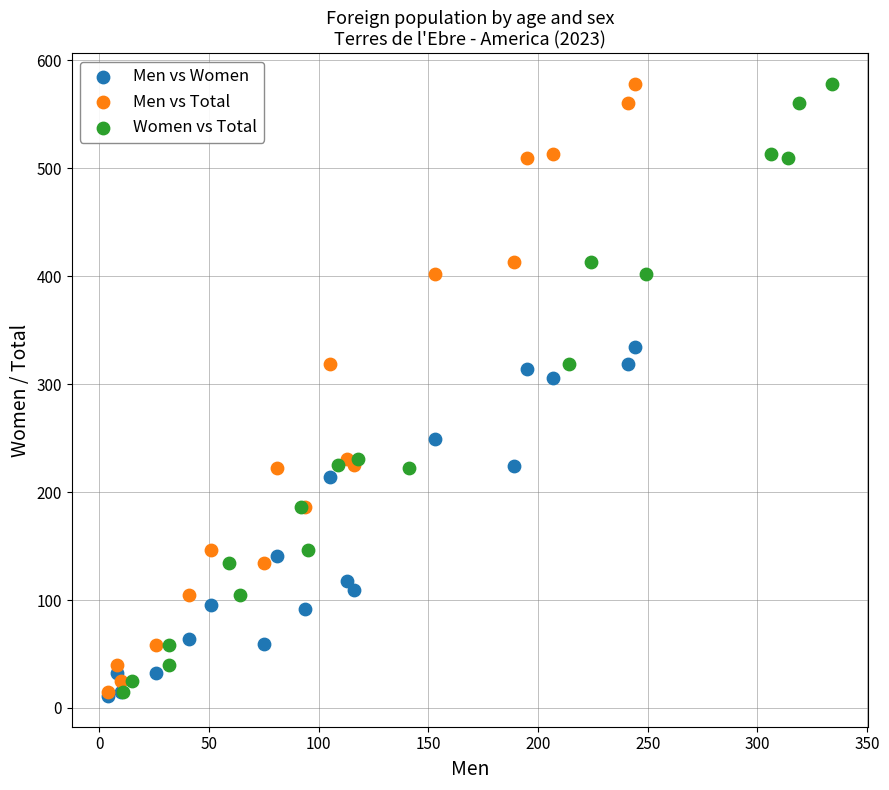

What are all the series names shown in the legend?

Men vs Women, Men vs Total, Women vs Total